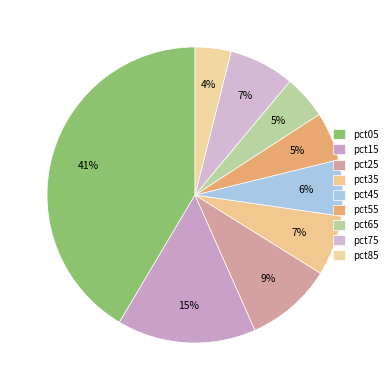

Is it true that pct15 is 15% of the pie?

True